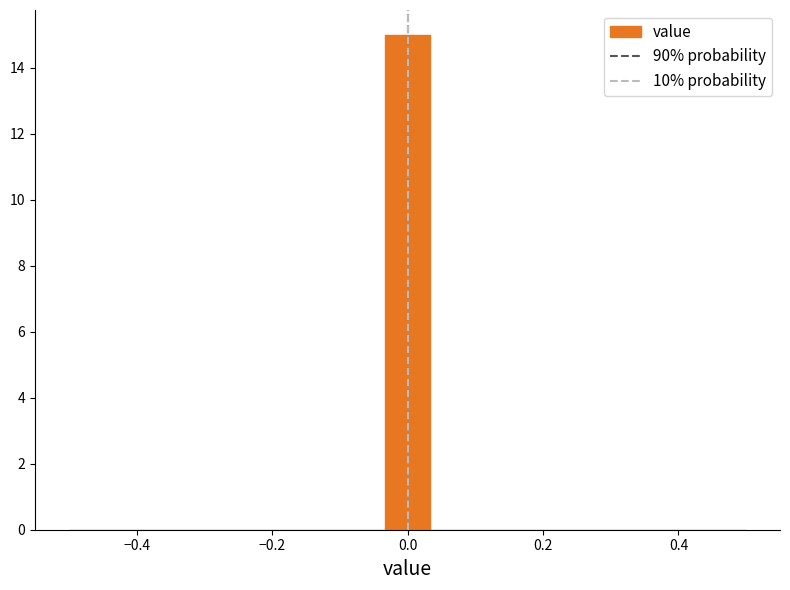

Read against the x-axis, roughly where is the centre of the tallest bar?

0.00